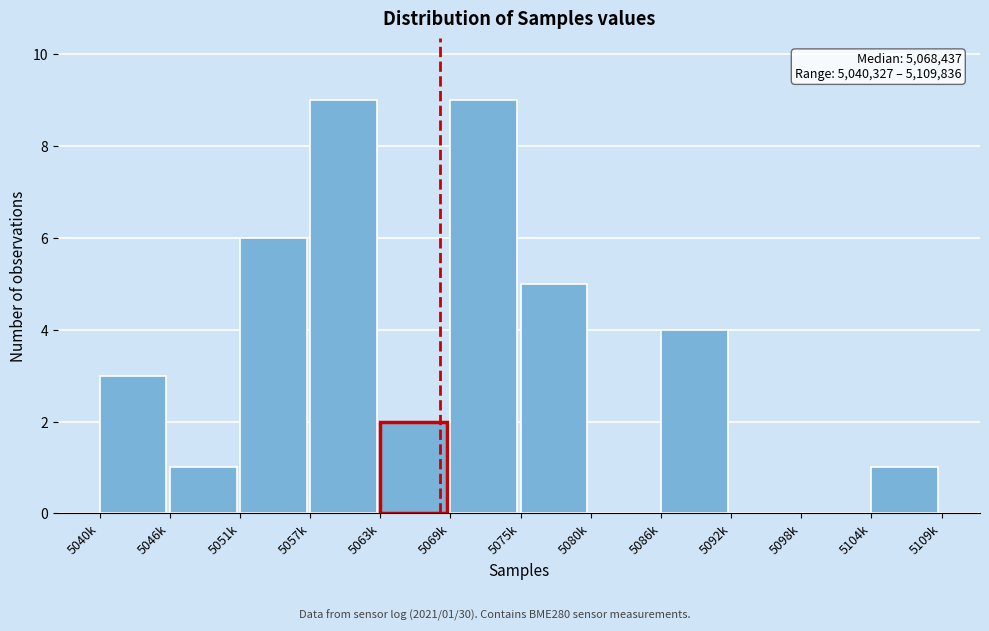

Reading left to right, extract all data points from this chart.

5040k=3	5046k=1	5051k=6	5057k=9	5063k=2	5069k=9	5075k=5	5080k=0	5086k=4	5092k=0	5098k=0	5104k=1